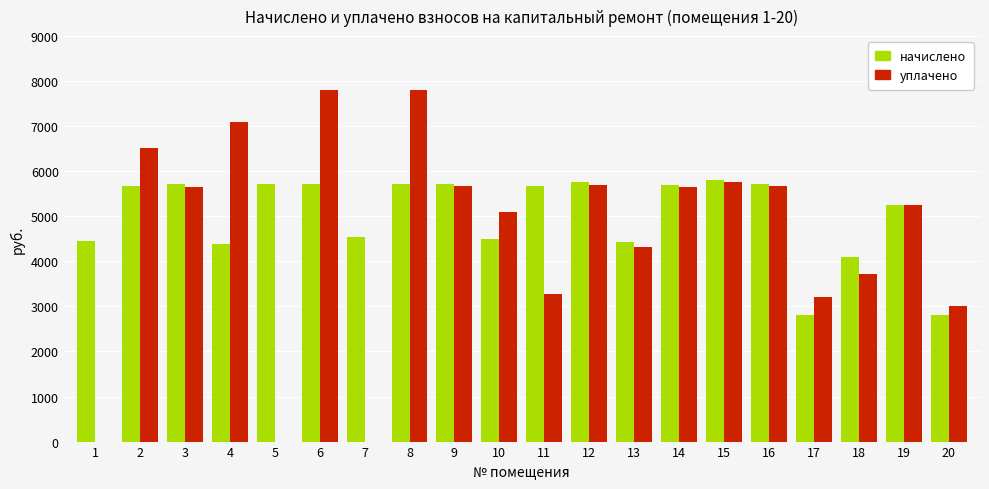

What is the sum of the начислено values at 19 and 16?

10965.9